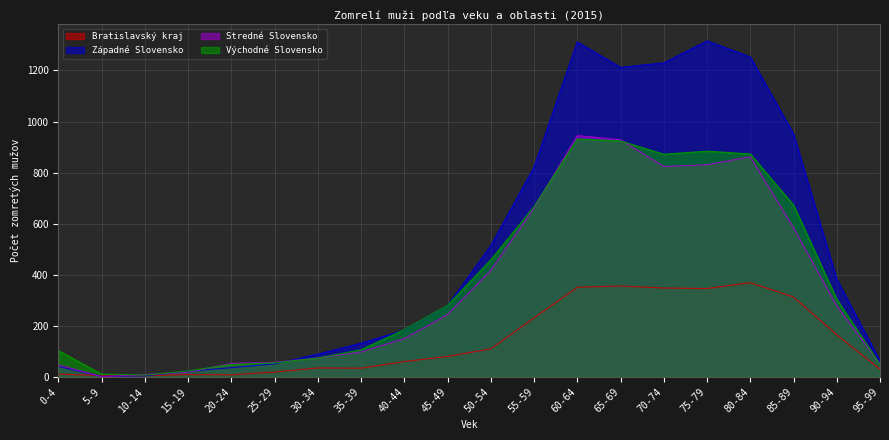

Which label corresponds to the smallest value in the chart?

5-9